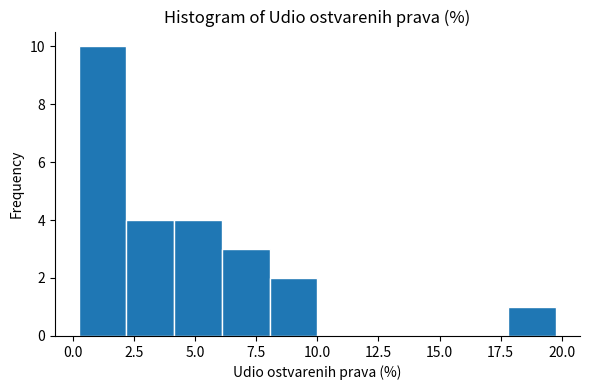

Around what value on the x-axis is the tallest bar? Give the approximate position of its centre, as read against the axis.

1.0